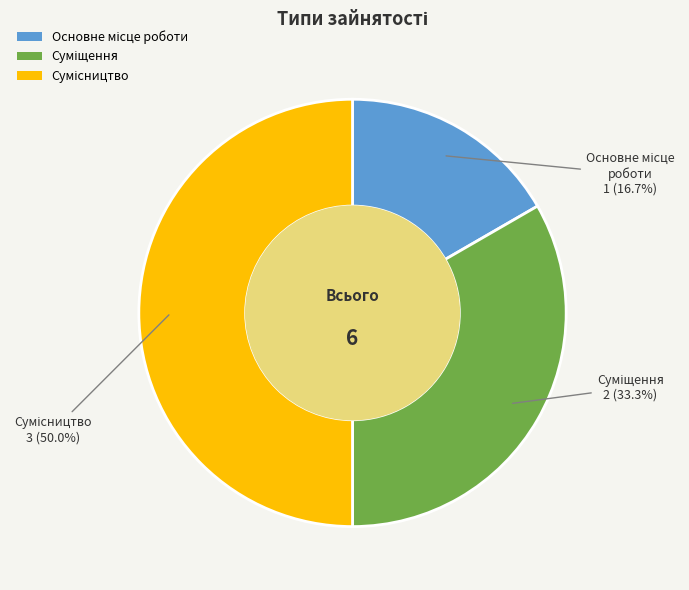

To the nearest percent, what portion does Основне місце роботи represent?

17%